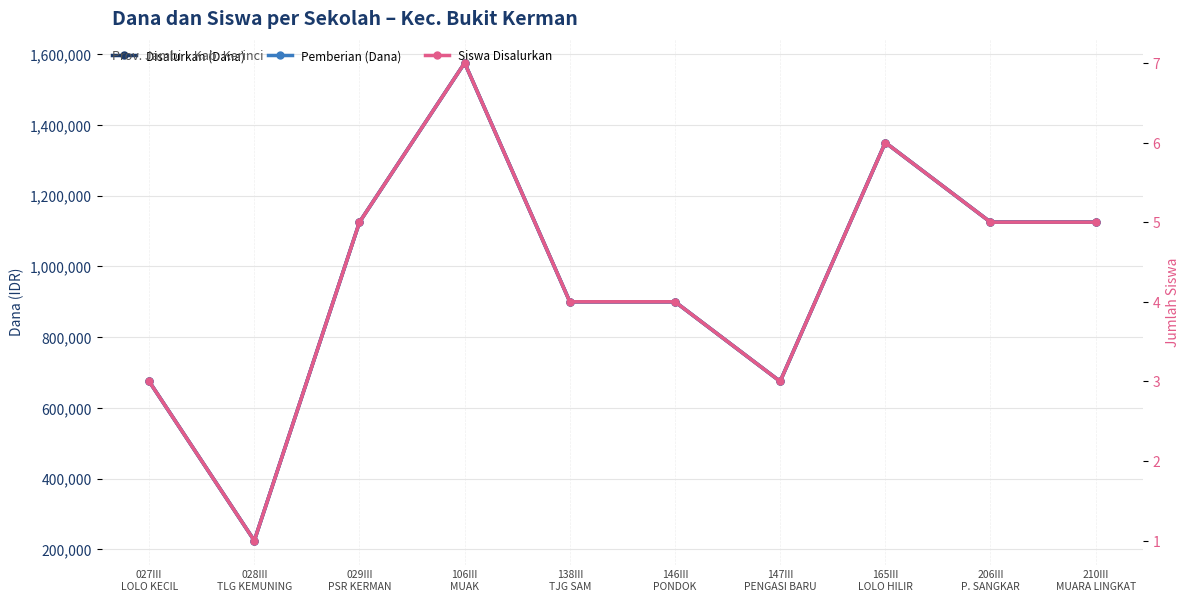

What value does the Disalurkan (Dana) series have at 106III
MUAK?

1575000